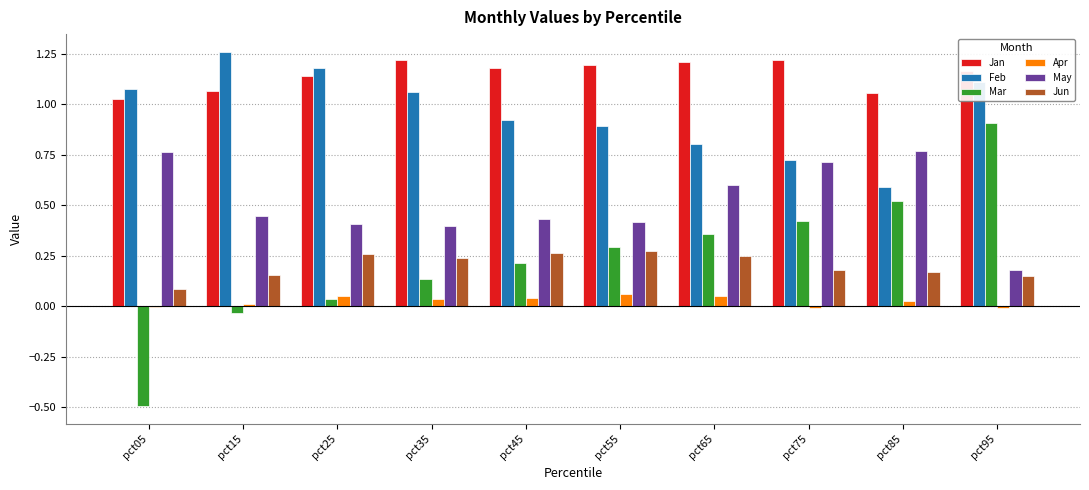

What is the sum of all Mar values?

2.4